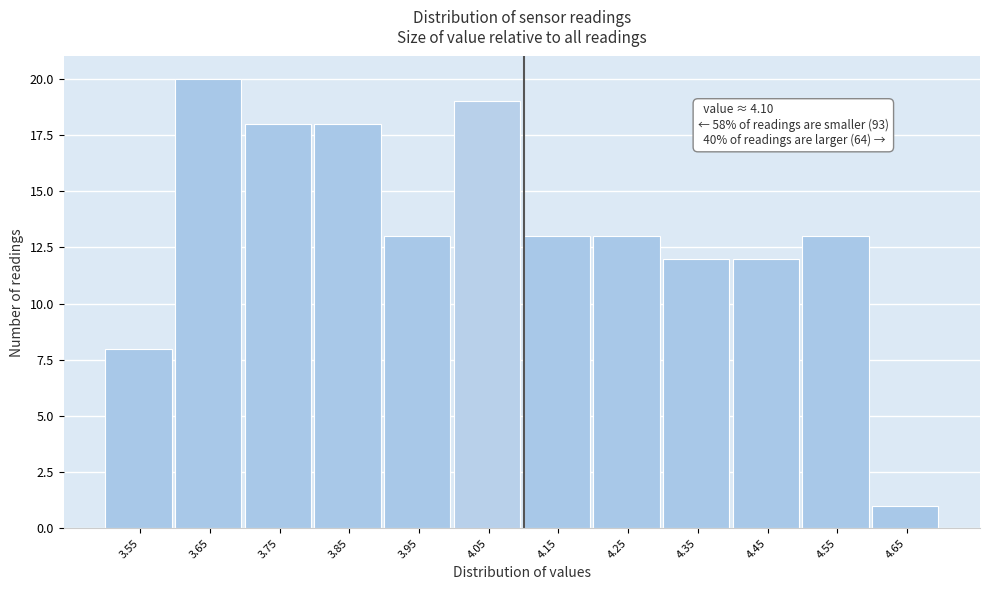

Which range on the x-axis has the tallest bar?

3.6 to 3.7